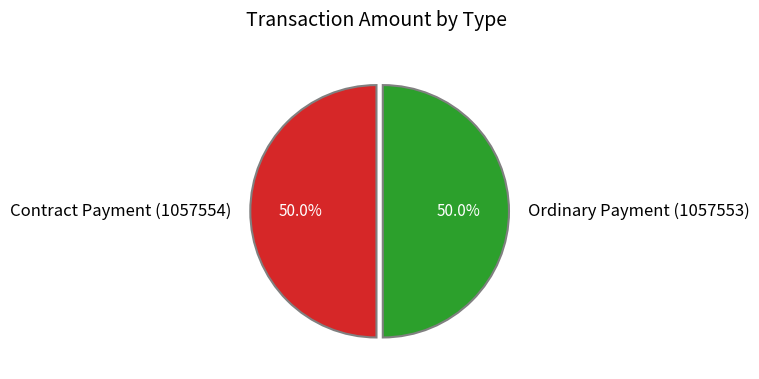

To the nearest percent, what is the difference between the Contract Payment (1057554) and Ordinary Payment (1057553) slice percentages?

0%